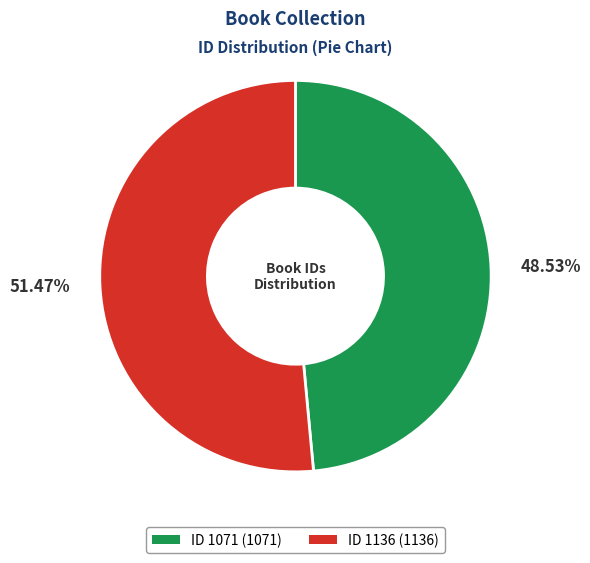

To the nearest percent, what is the difference between the largest and smallest slice percentages?

3%